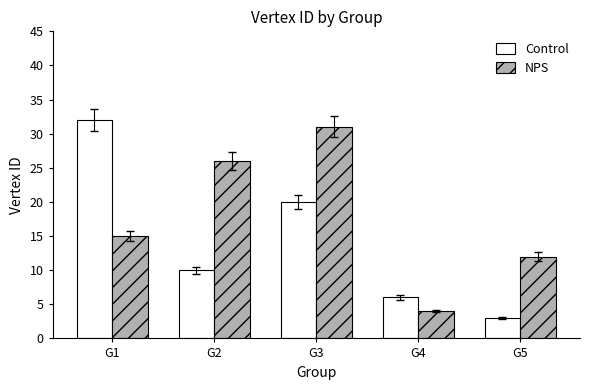

Which series has the largest range (max minus min)?

Control